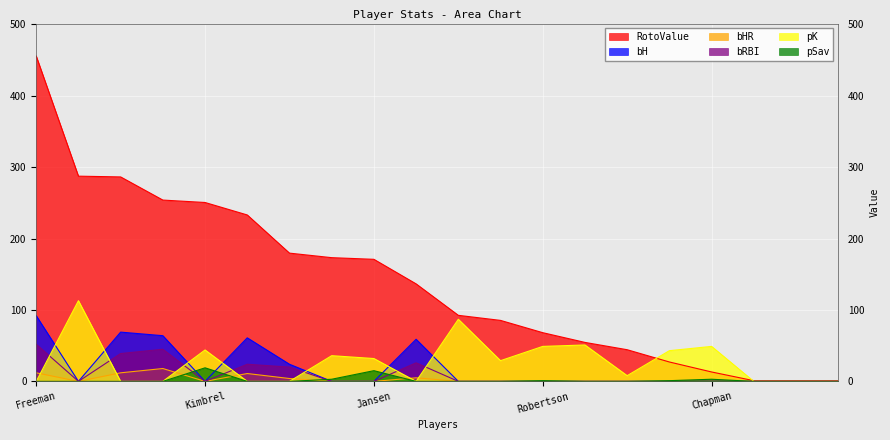

How many distinct data groups are displayed?

6